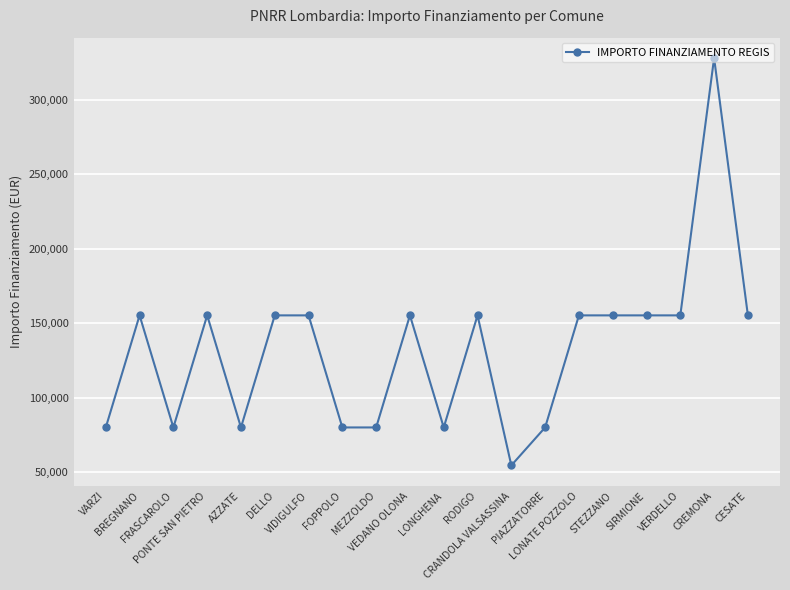

Does the chart have visible grid lines?

Yes